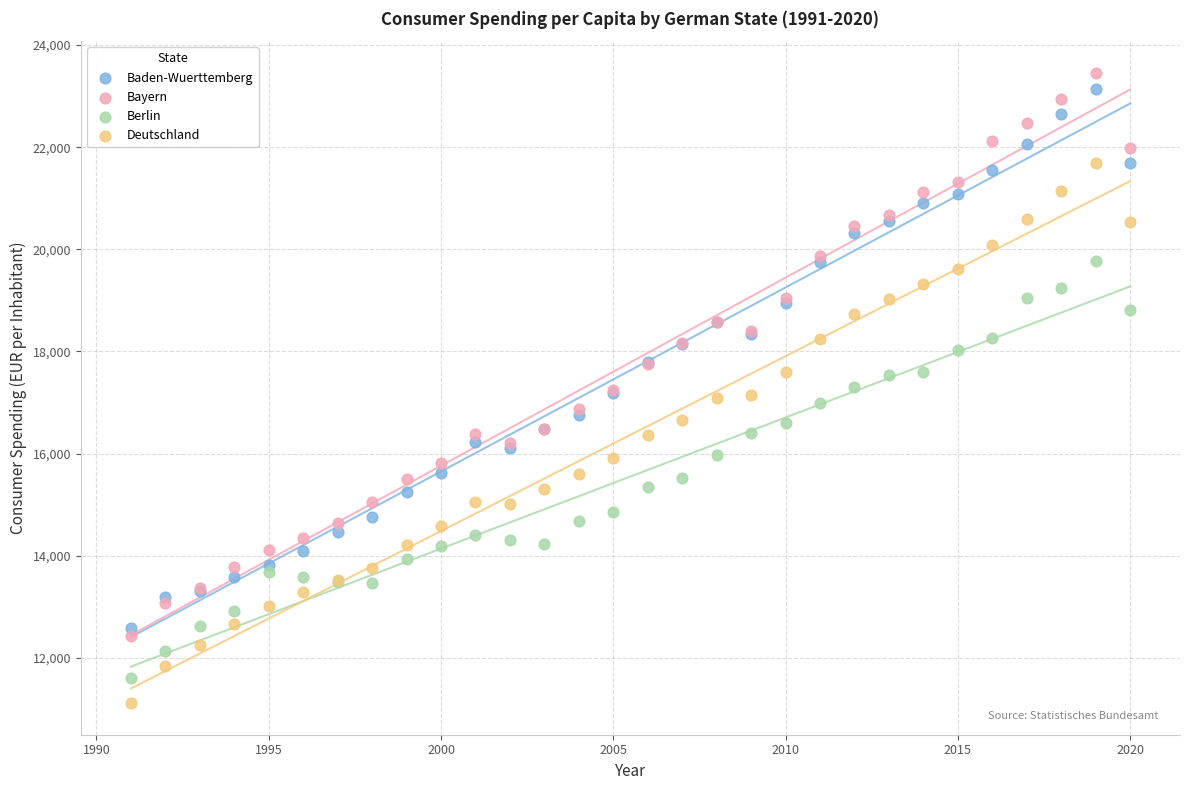

Which series has the largest Y range (max minus min)?

Bayern